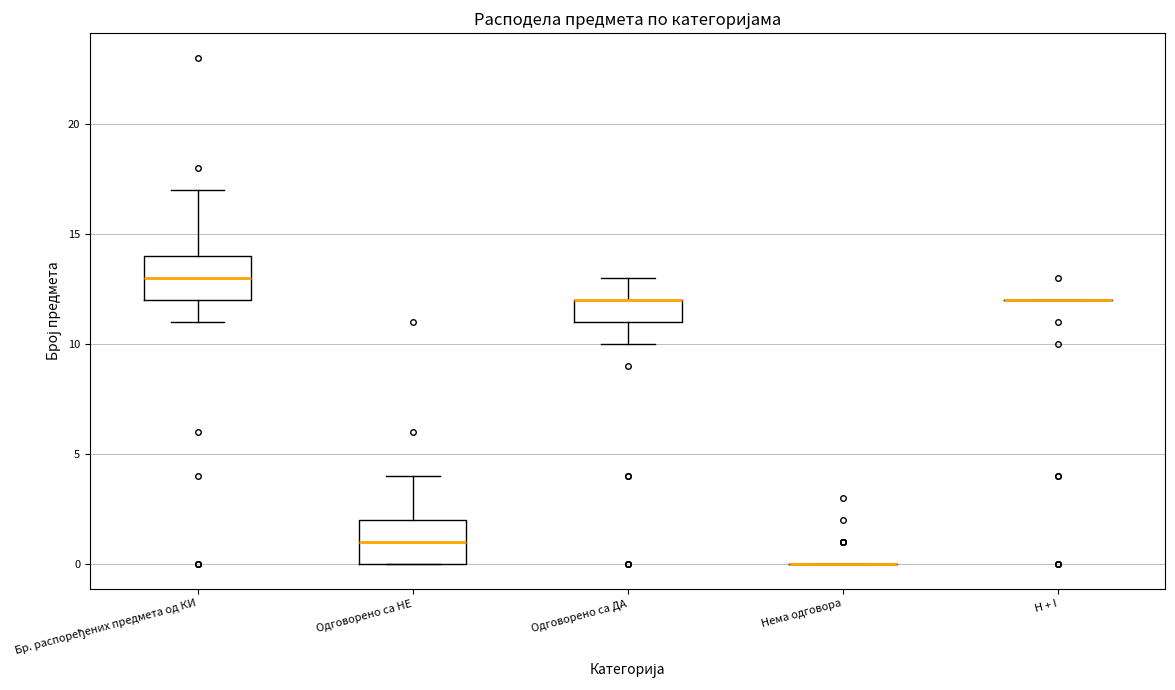

Reading left to right, read every box against the y-axis: the position of its median line, the range the box covers, and the ends of its whiskers. The values are not printed on the chart, so give them approximately, as read against the axis.

Бр. распоређених предмета од КИ: median 13, box 12 to 14, whiskers 11 to 17
Одговорено са НЕ: median 1, box 0 to 2, whiskers 0 to 4
Одговорено са ДА: median 12 (drawn on the box's upper edge), box 11 to 12, whiskers 10 to 13
Нема одговора: box collapsed to a line at 0, whiskers 0 to 0
H + I: box collapsed to a line at 12, whiskers 12 to 12